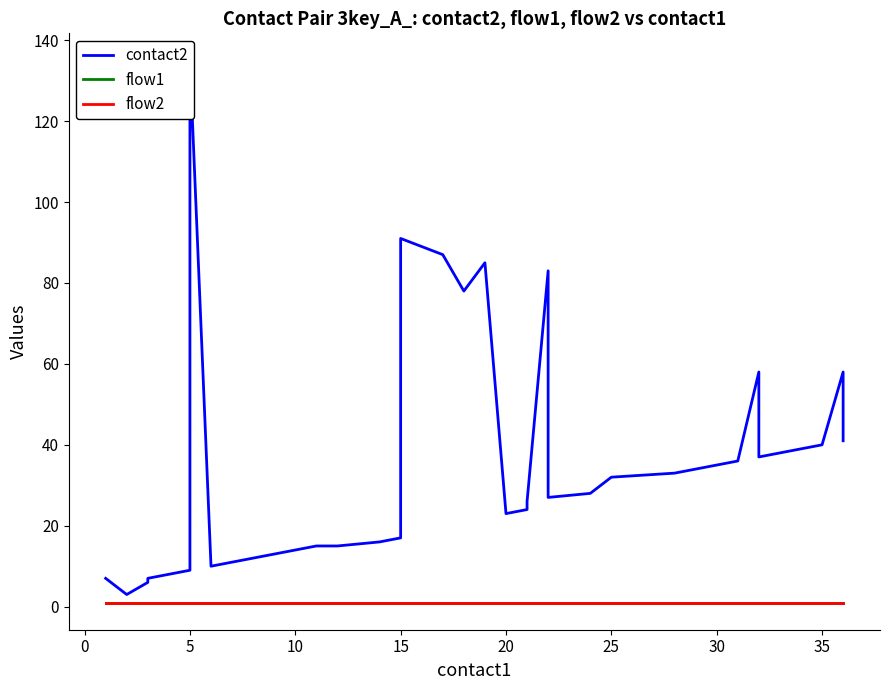

What is the approximate value of flow2 at 5?

1